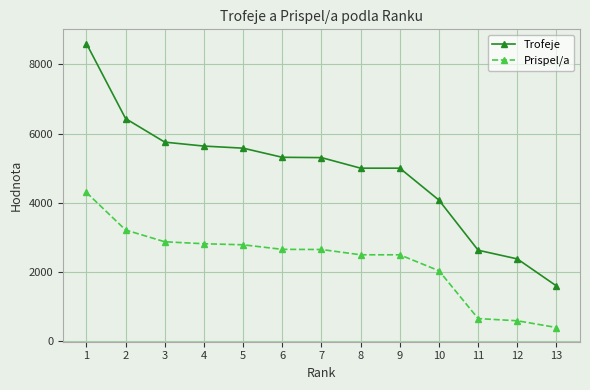

What is the difference between the highest and lowest values at 13?

1200